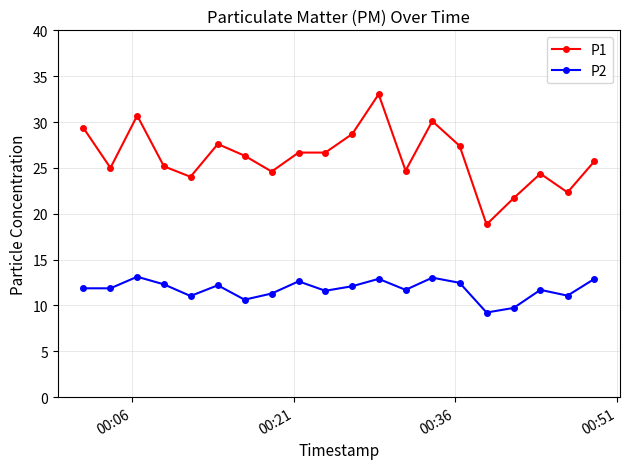

What is the value of the P2 point at the 12th from the left?

12.9